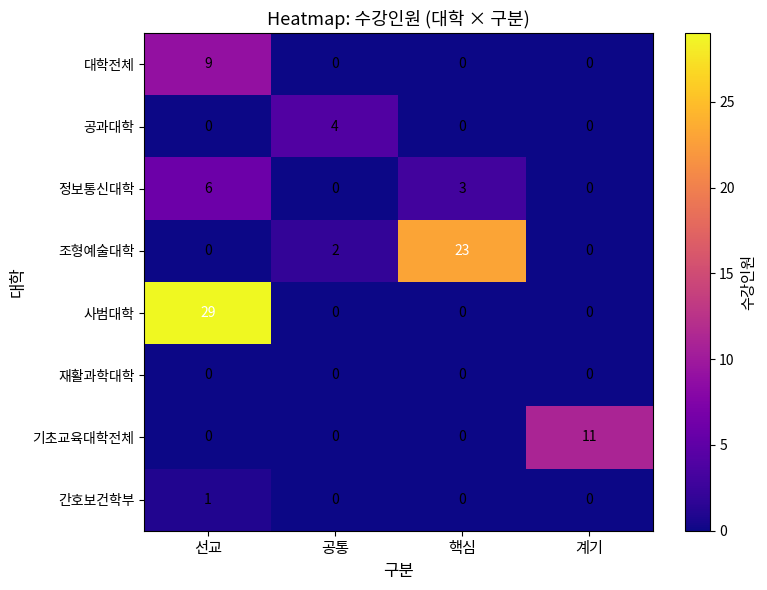

What is the difference between the highest and lowest values at 선교?

29